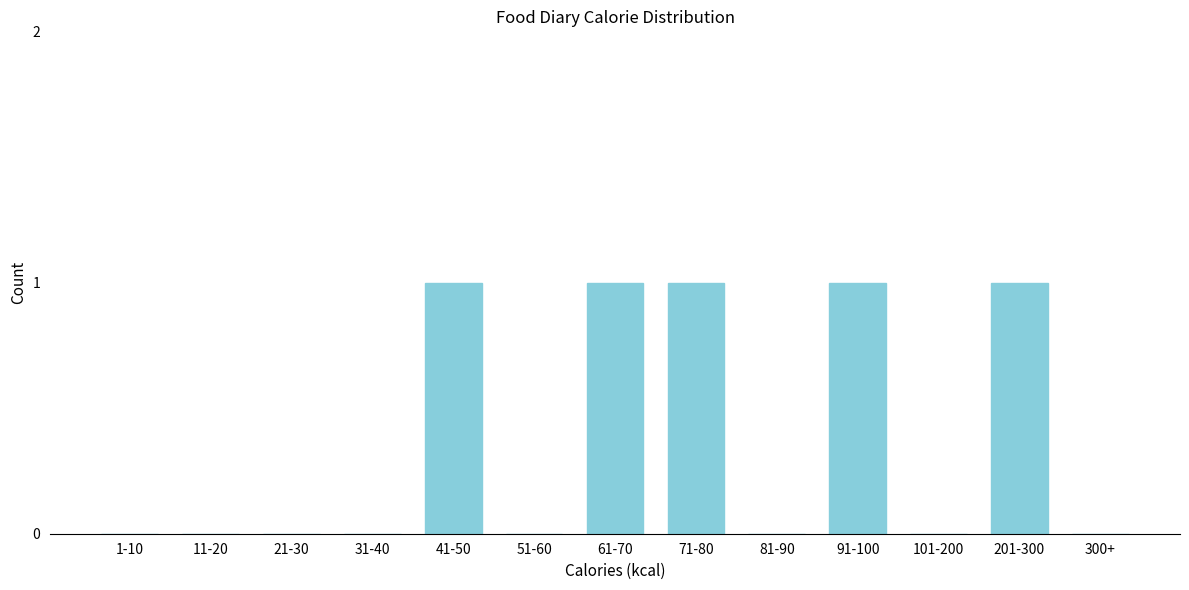

Reading left to right, transcribe all the data shown in this chart.

1-10=0	11-20=0	21-30=0	31-40=0	41-50=1	51-60=0	61-70=1	71-80=1	81-90=0	91-100=1	101-200=0	201-300=1	300+=0